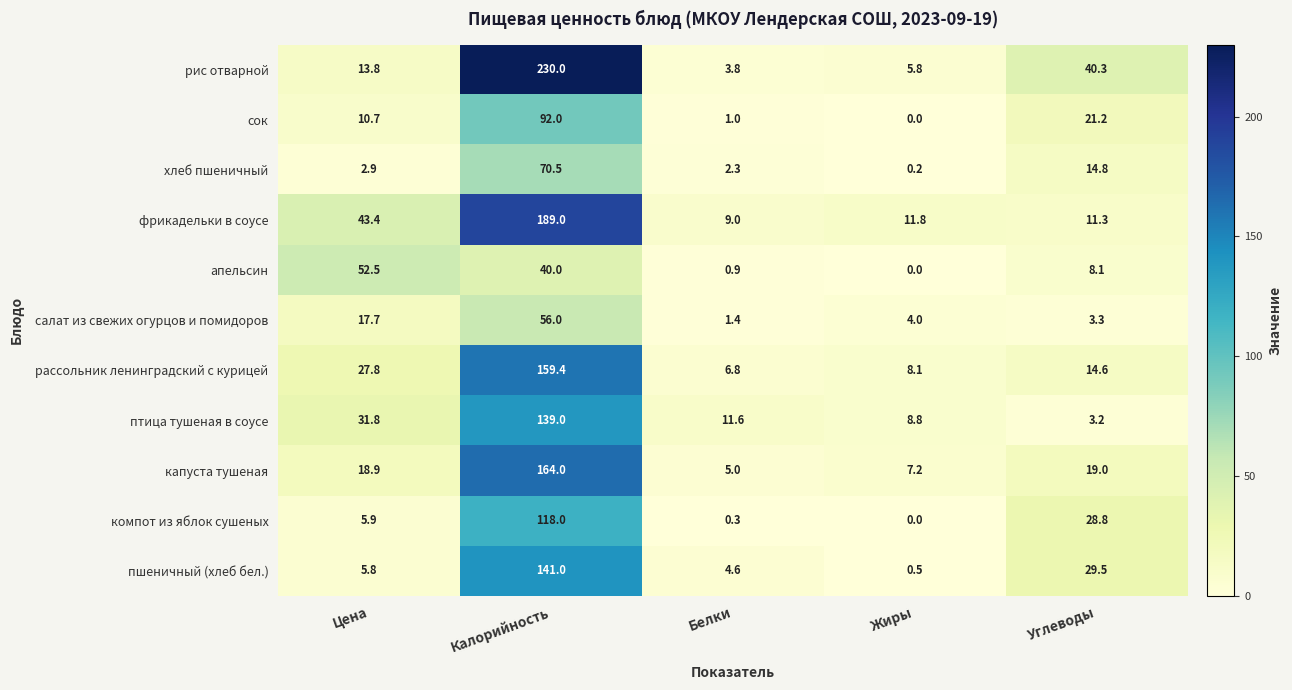

What is the difference between the maximum and second lowest values in the рис отварной series?

224.2